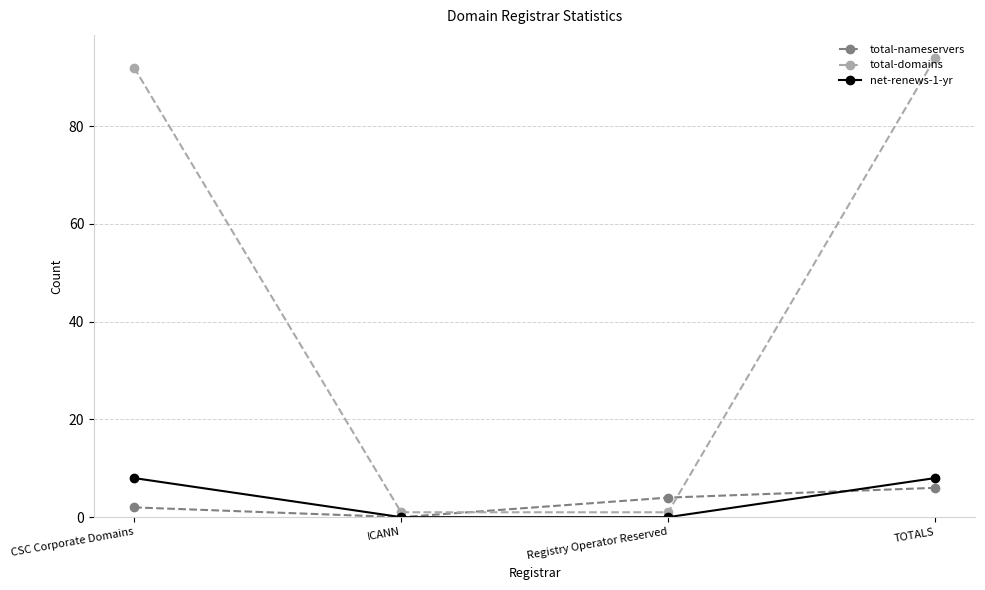

Which series has the largest total across all categories?

total-domains